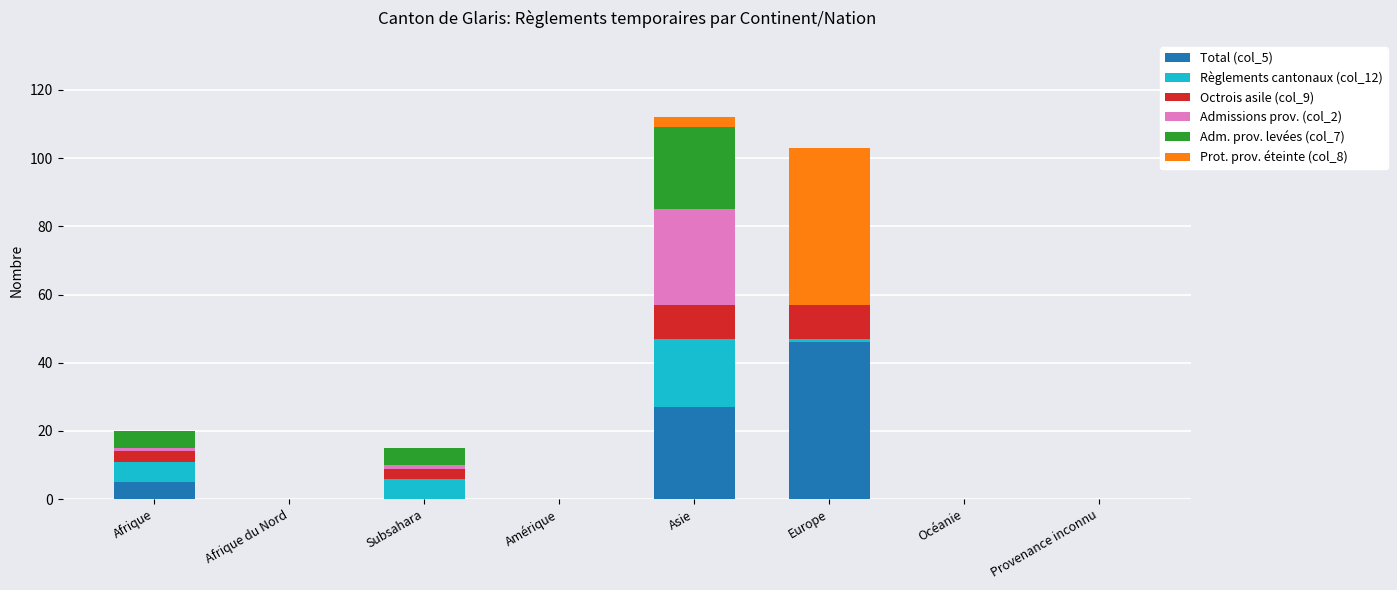

The Total (col_5) series shows -20 at Afrique du Nord. True or false?

False